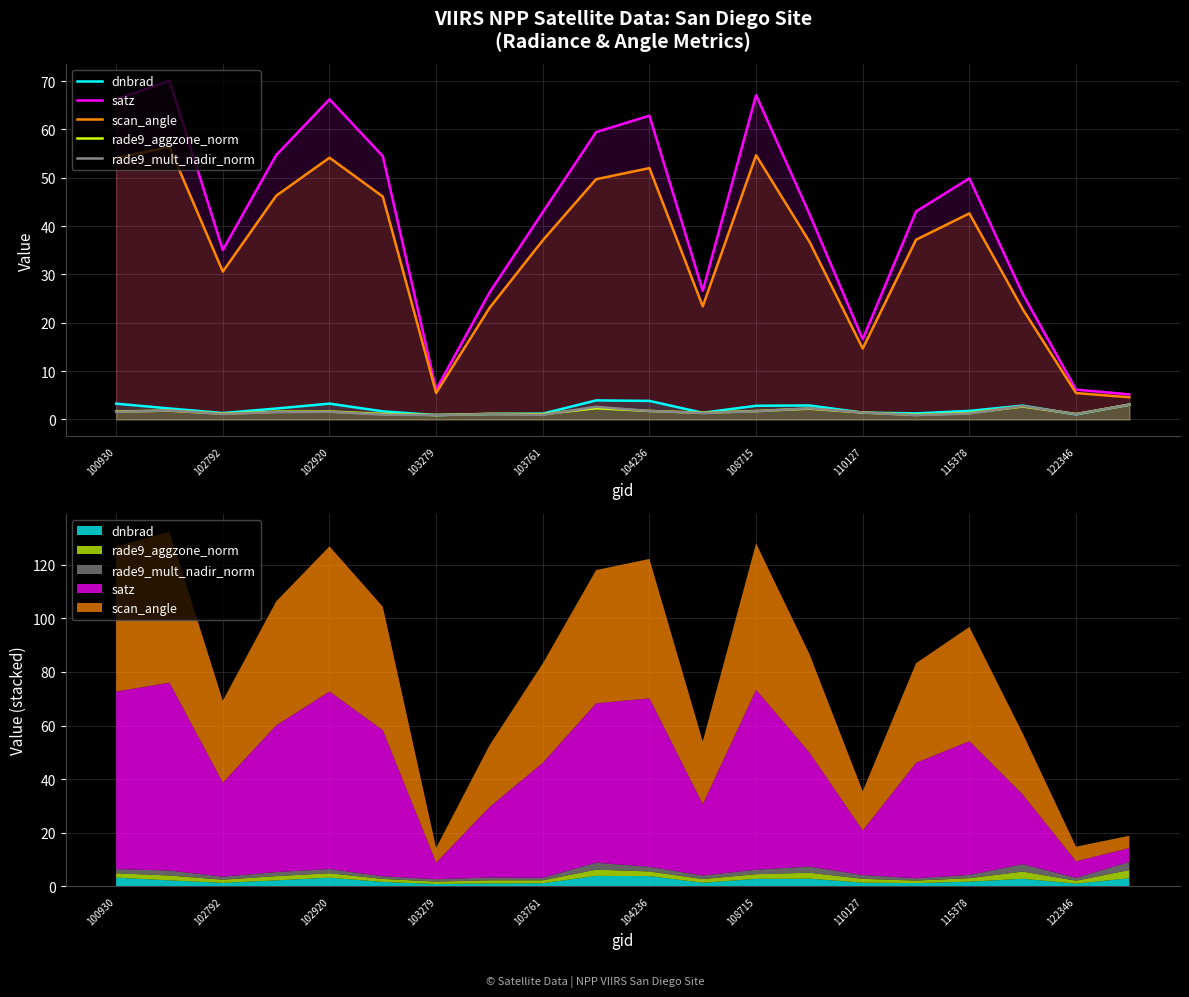

What is the difference between the second highest and minimum values in the satz series?

61.9